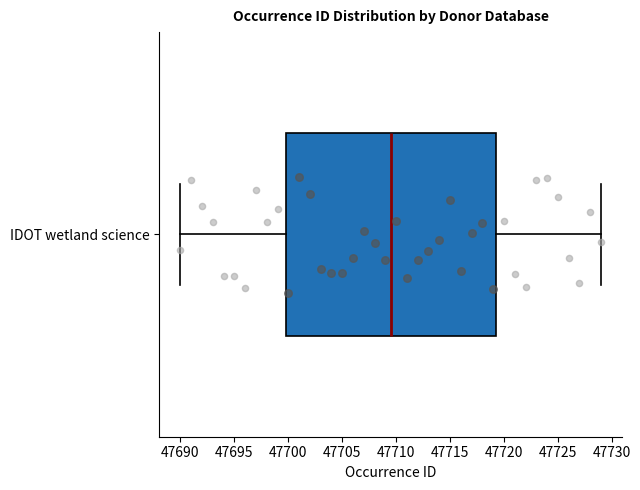

Where is the left edge of the box for IDOT wetland science on the x-axis? The values are not printed on the chart, so give them approximately, as read against the axis.

47700.0